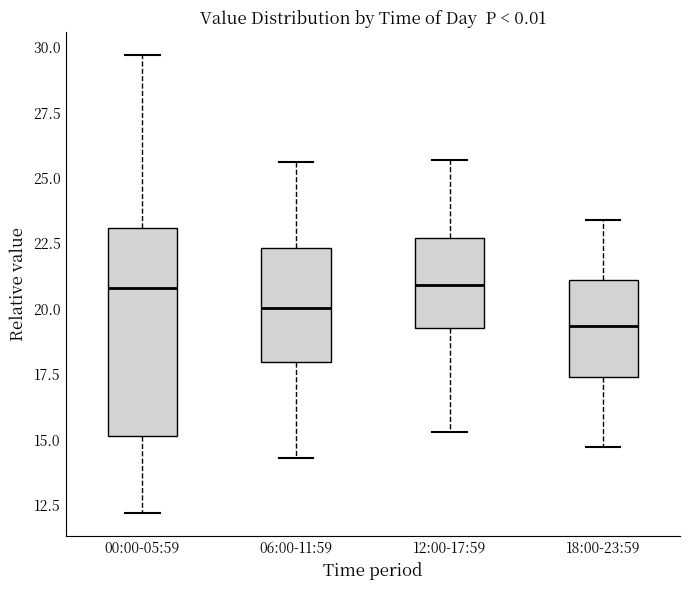

Reading left to right, transcribe this box plot: for each box, give where its median line is, the range the box spans, and where its two whiskers end, as read against the y-axis. The values are not printed on the chart, so give them approximately, as read against the axis.

00:00-05:59: median 21.0, box 15.0 to 23.0, whiskers 12.0 to 29.5
06:00-11:59: median 20.0, box 18.0 to 22.5, whiskers 14.5 to 25.5
12:00-17:59: median 21.0, box 19.5 to 22.5, whiskers 15.5 to 25.5
18:00-23:59: median 19.5, box 17.5 to 21.0, whiskers 14.5 to 23.5